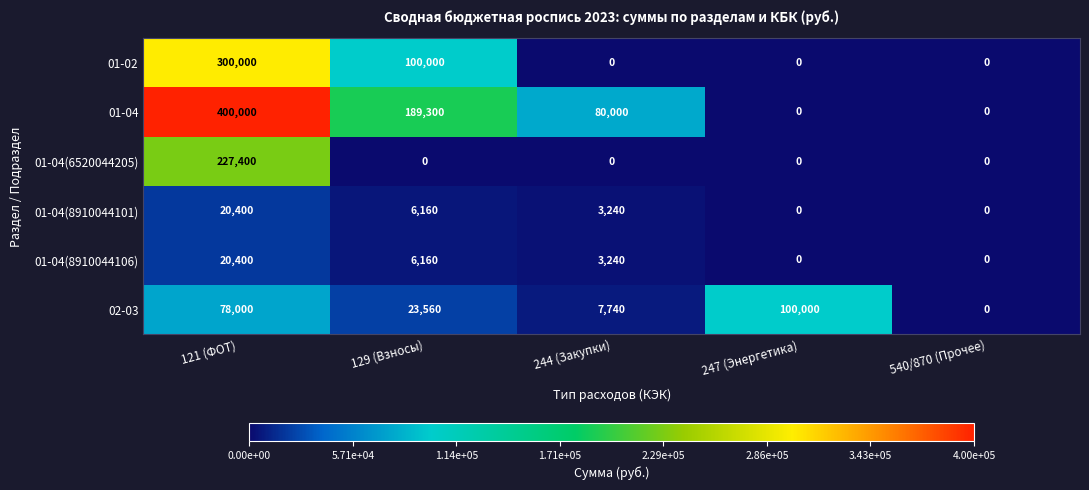

Where does the 01-04 series first go above 80000?

121 (ФОТ)